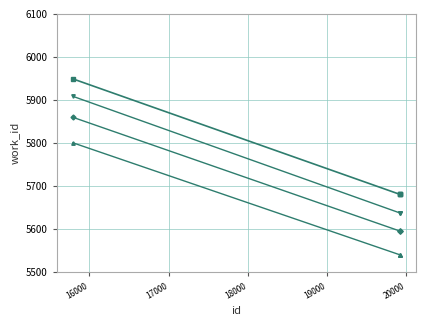

What is the smallest value displayed?

5540.6